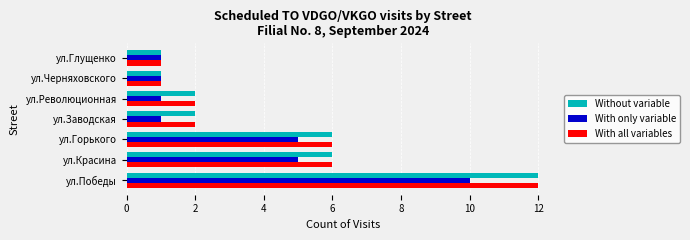

Is the value of Without variable at ул.Черняховского greater than the value of With only variable at ул.Горького?

No